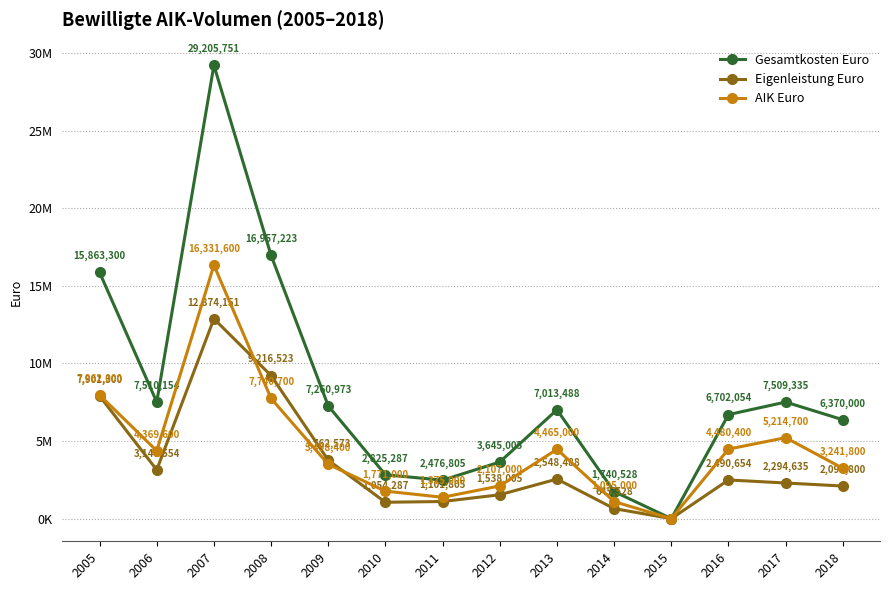

What are all the series names shown in the legend?

Gesamtkosten Euro, Eigenleistung Euro, AIK Euro